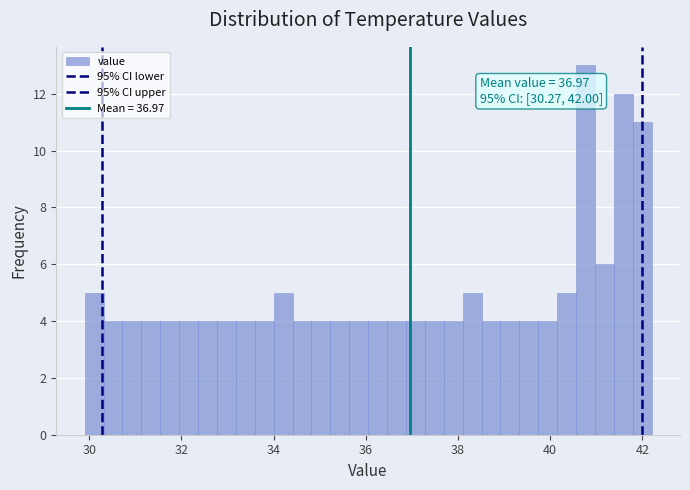

Read against the x-axis, roughly where is the centre of the tallest bar?

40.8